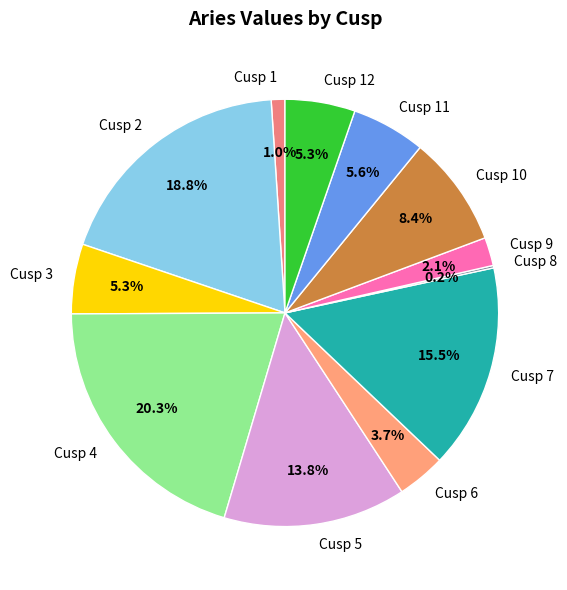

Is there any slice that represents more than half of the pie?

No